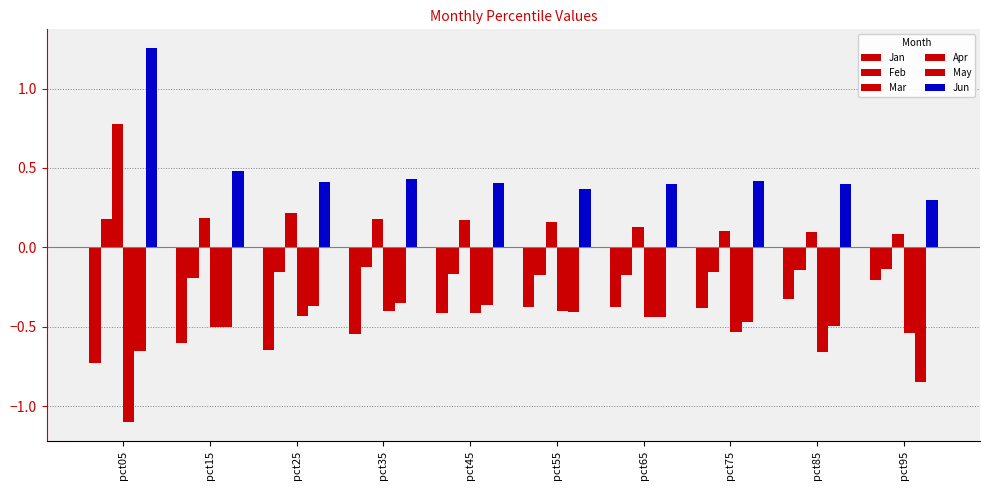

What is the value of the May bar at the 10th from the left?

-0.8